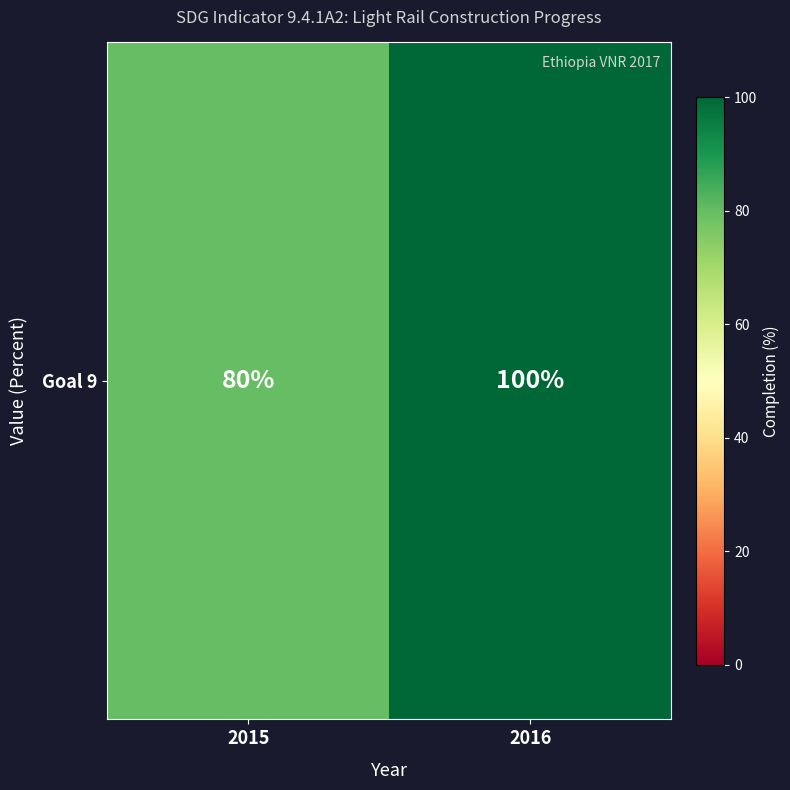

Approximately how many times larger is the value at 2015 compared to 2016?

0.8